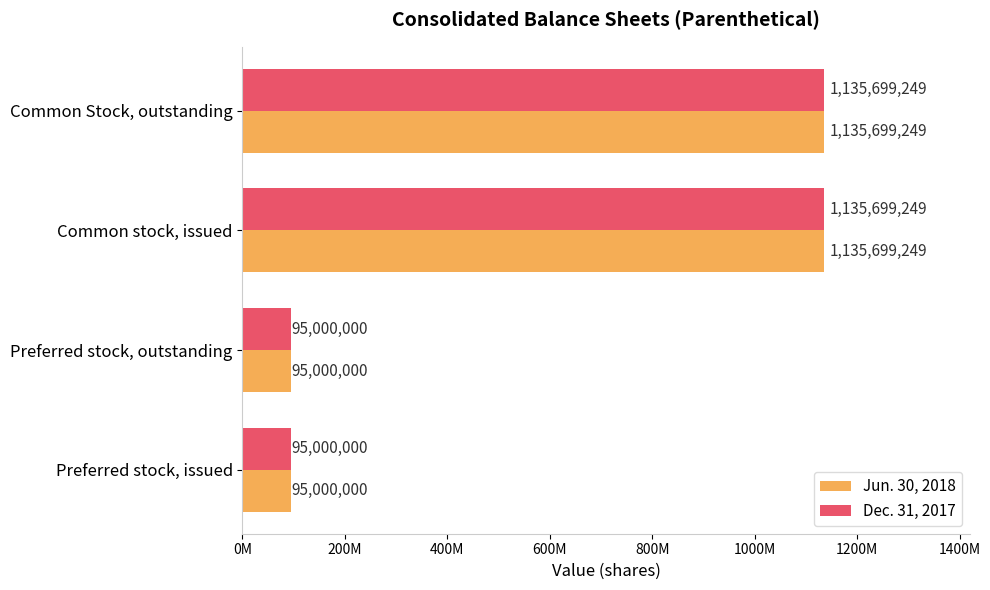

What are all the series names shown in the legend?

Jun. 30, 2018, Dec. 31, 2017